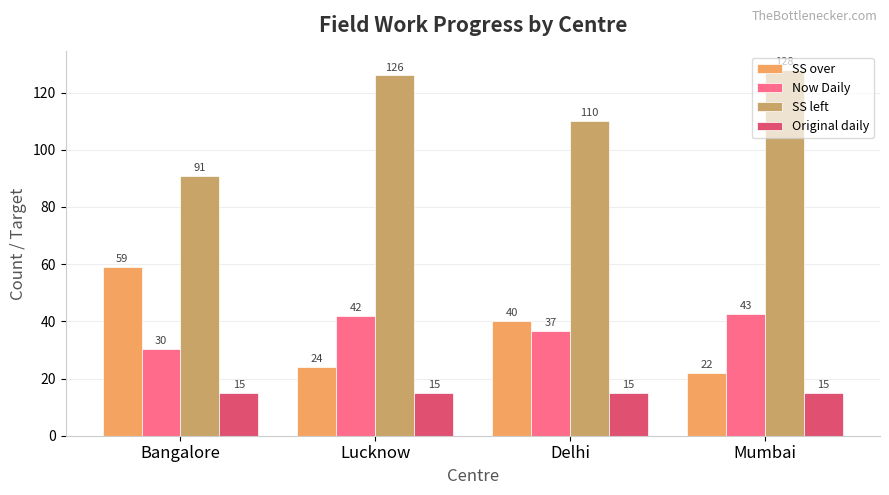

Is the value of Now Daily at Mumbai greater than the value of Original daily at Mumbai?

Yes